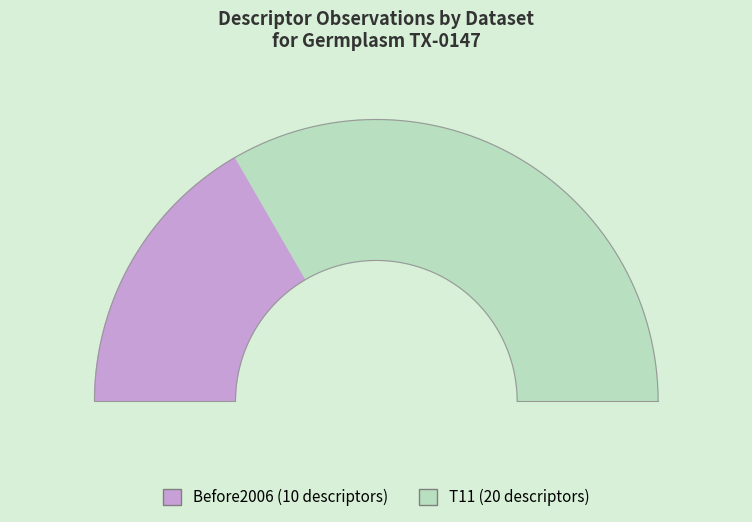

How many slices are in this pie chart?

2